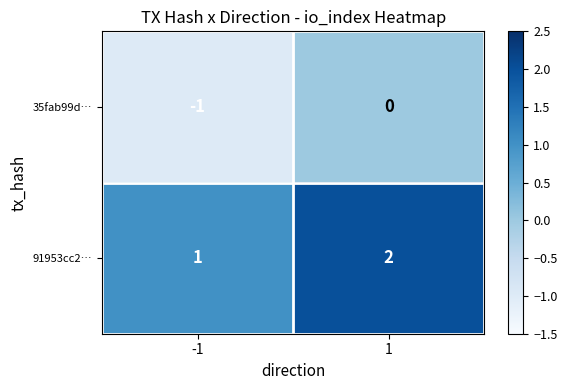

The 91953cc2… series shows 1 at 1. True or false?

False